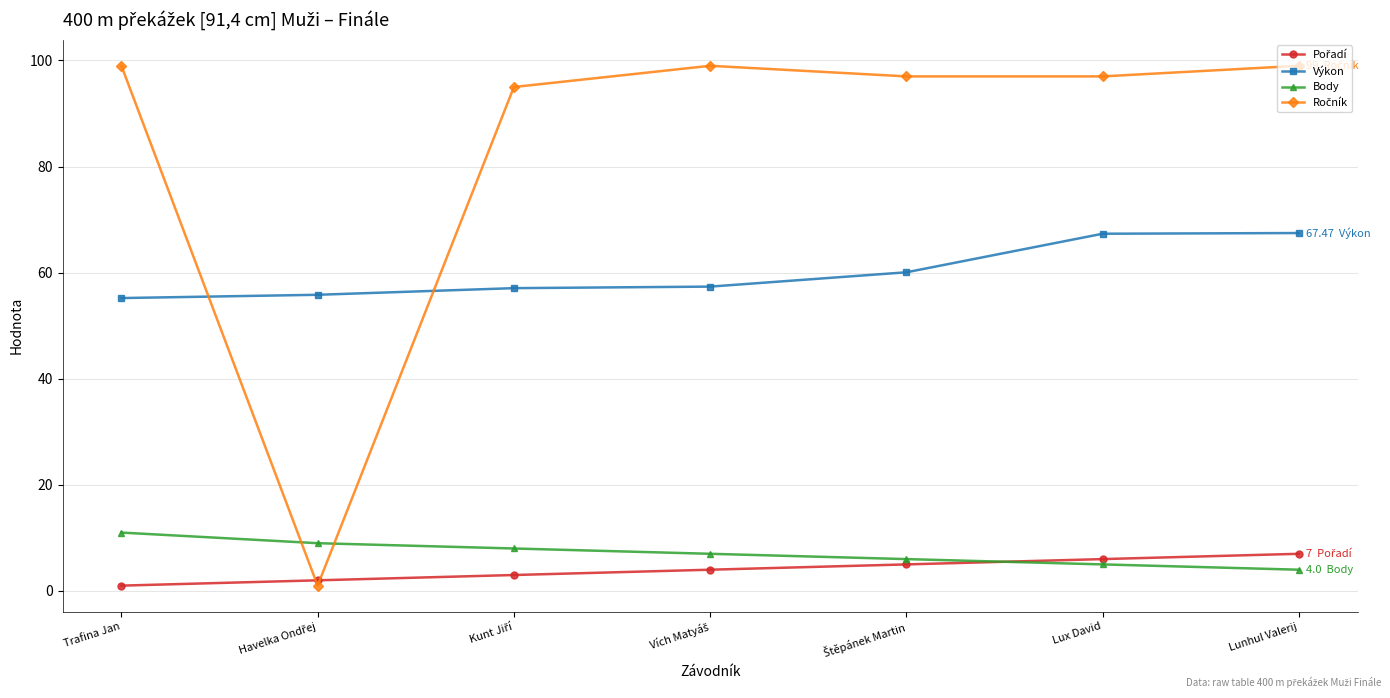

At how many categories does at least one series exceed 13?

7